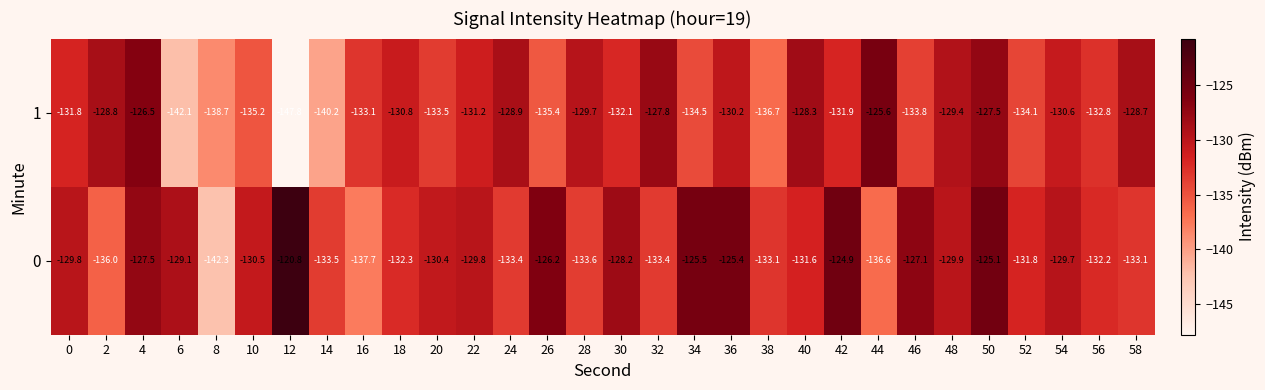

True or false: 1 has a value of -65.1 at 14.

False